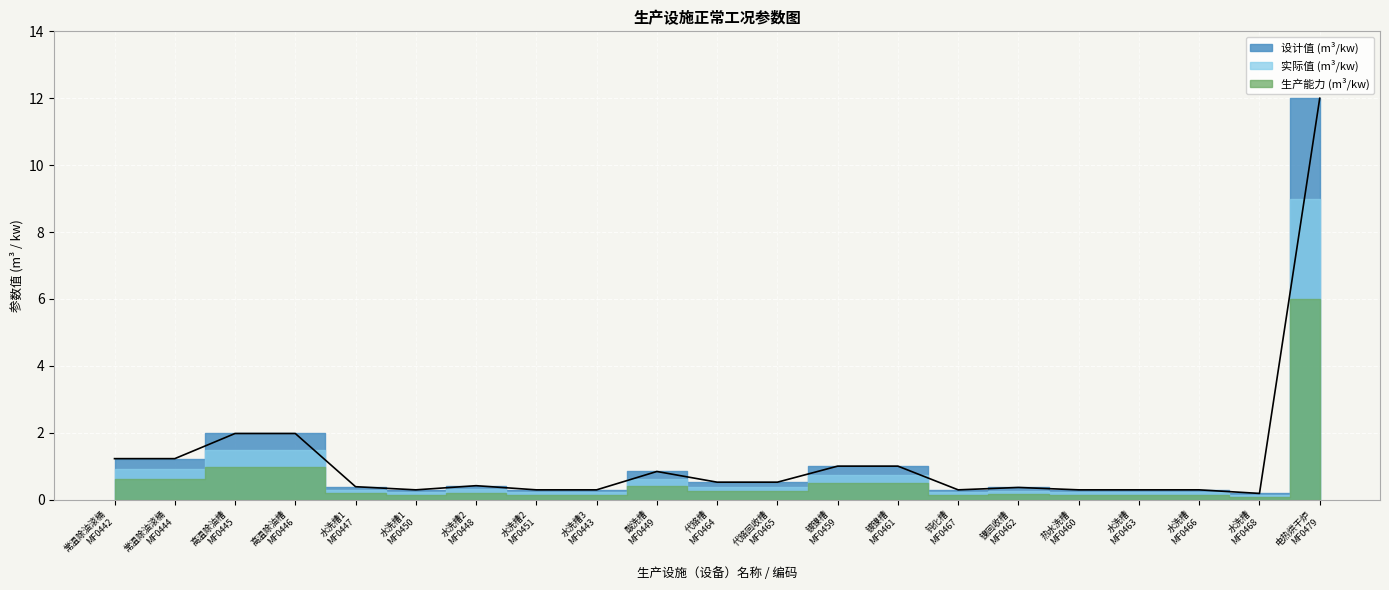

True or false: 设计值 (m³/kw) has a value of 0.2 at 热水洗槽
MF0460.

False